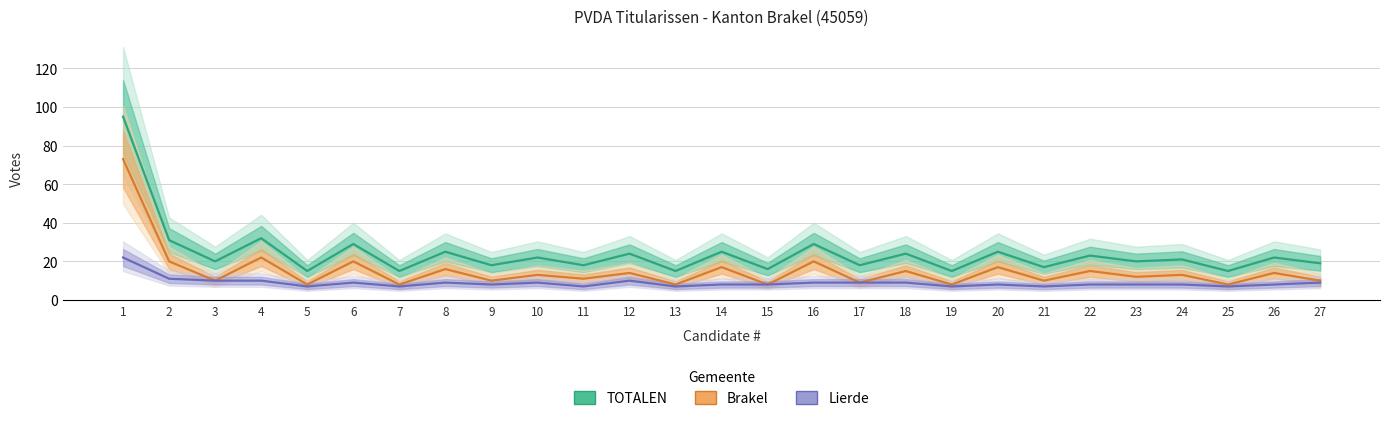

What value does the TOTALEN series have at 3?

20